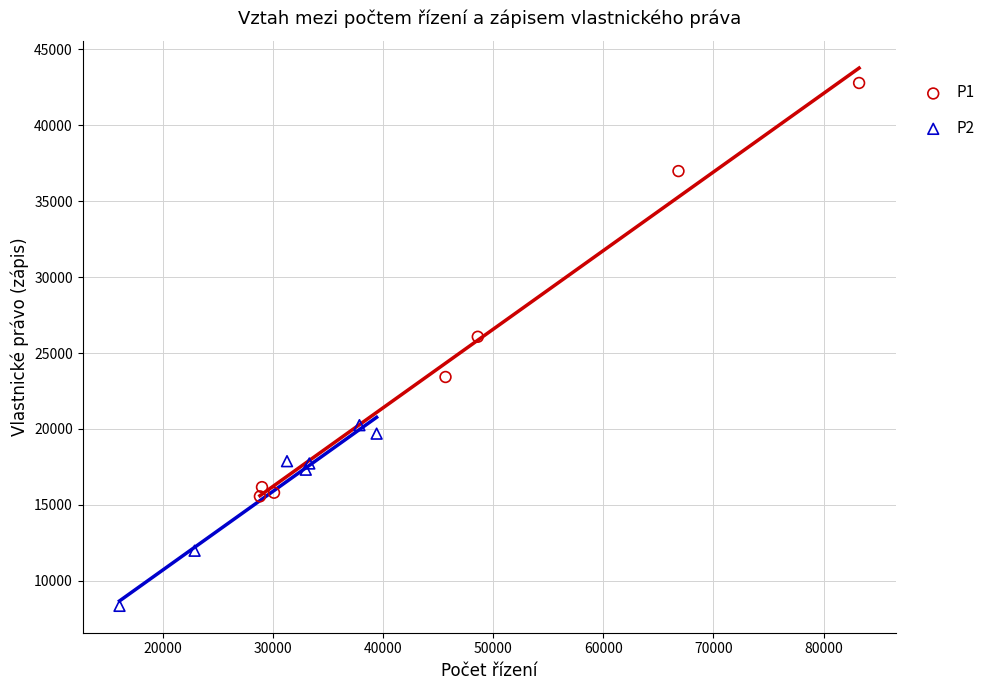

Which series reaches the minimum Y coordinate?

P2